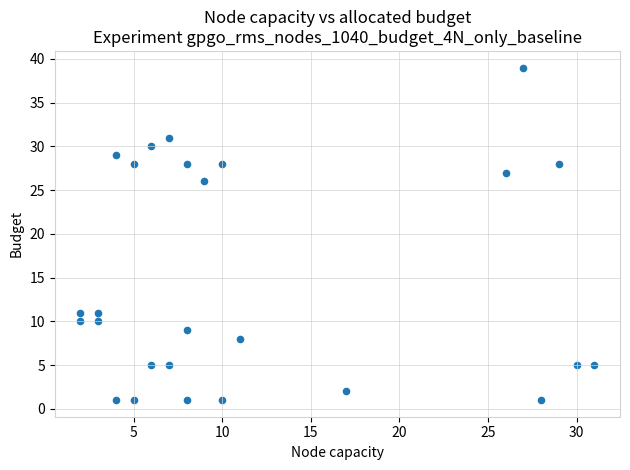

What Y value in the scatter plot is closest to 20?

26